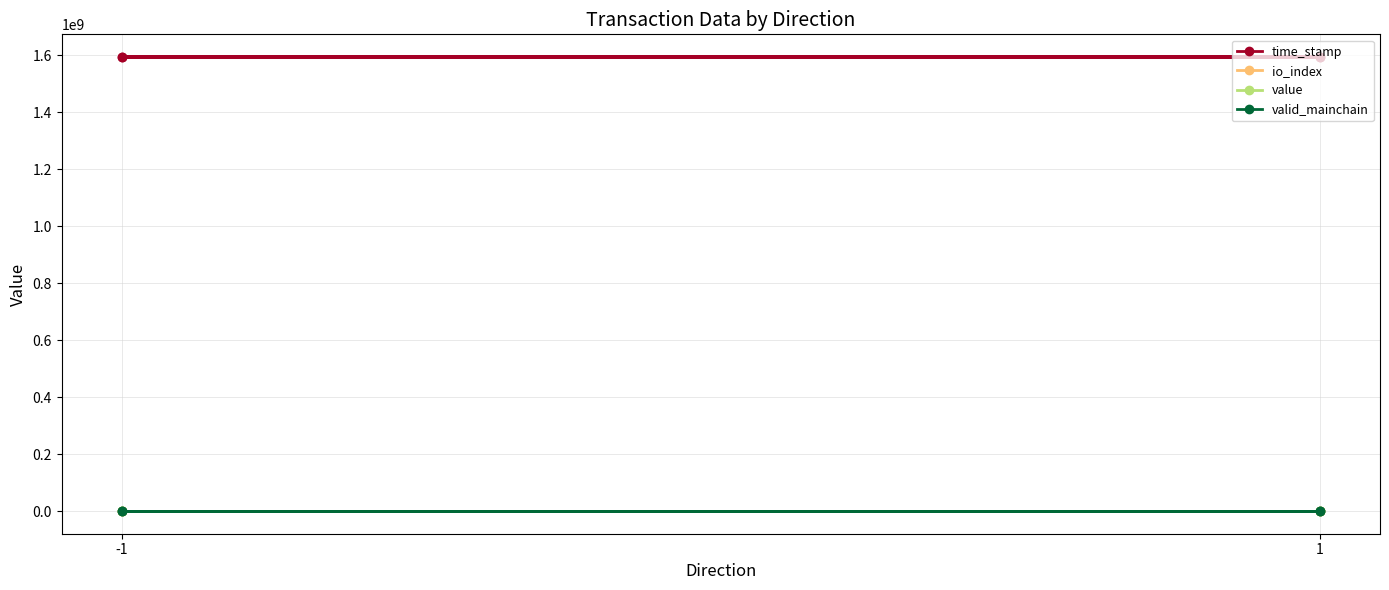

At which category is the sum across all series the highest?

-1